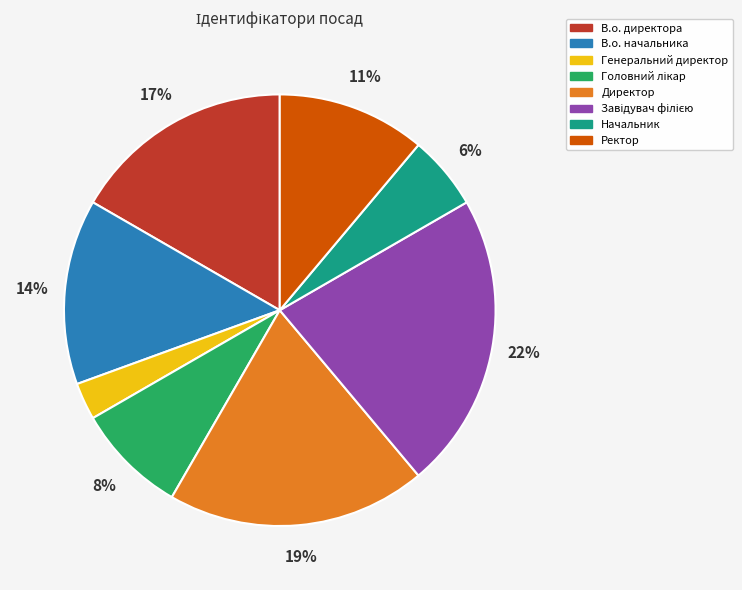

What percentage is the Генеральний директор slice, to the nearest percent?

3%